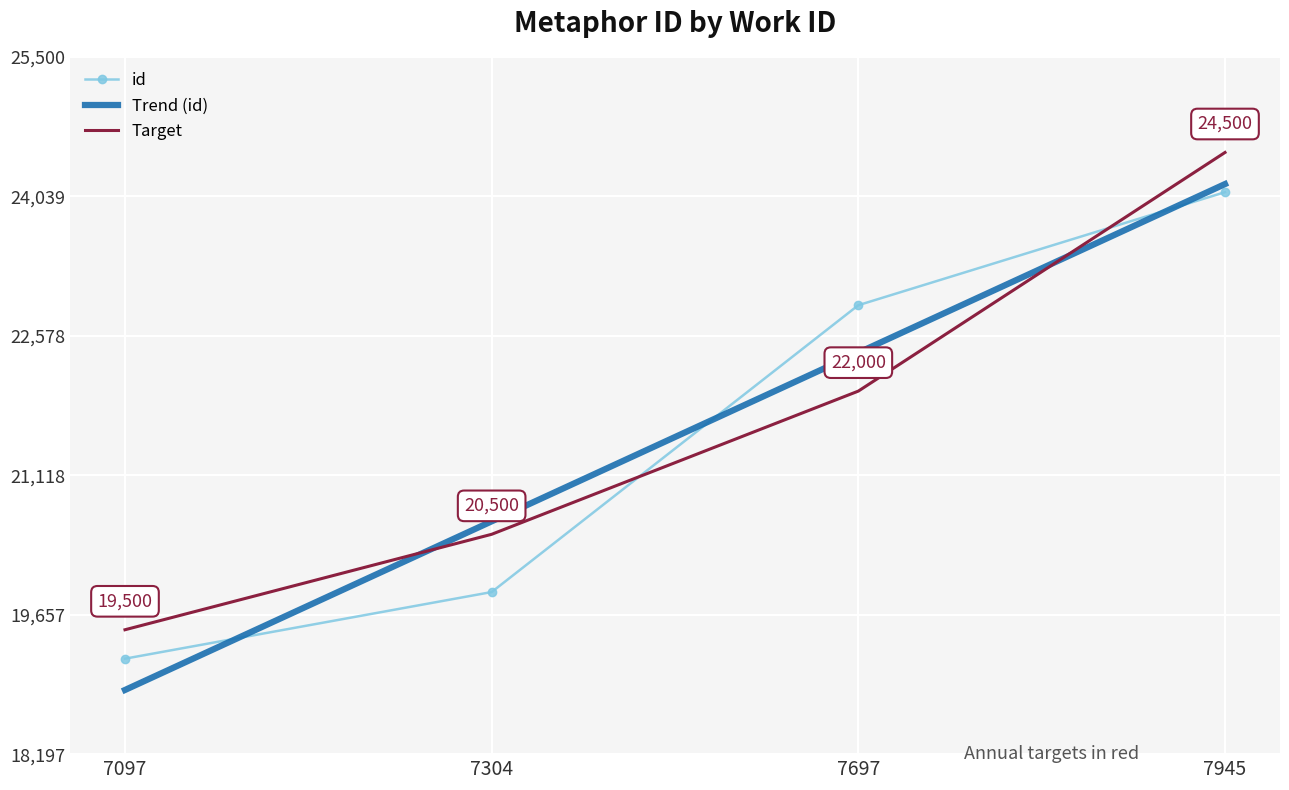

What is the ratio of the value at 7945 to the value at 7097?

1.3